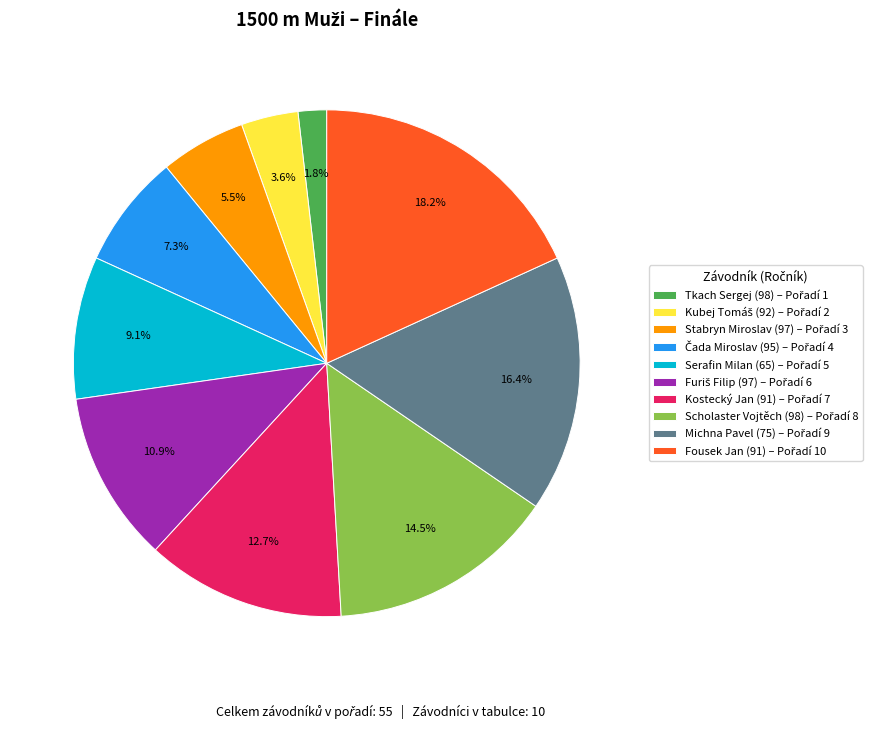

Which category has the biggest portion of the pie?

Fousek Jan (91)